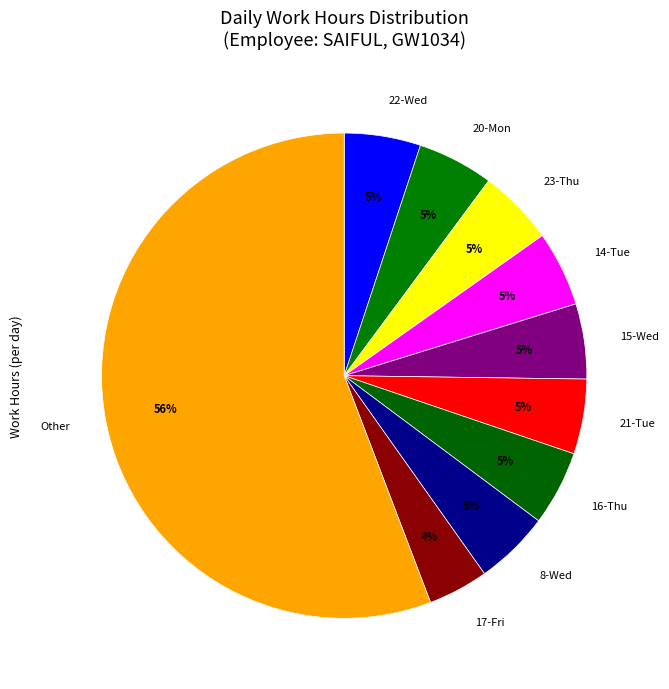

Approximately how many times larger is the value at 20-Mon compared to 14-Tue?

1.0